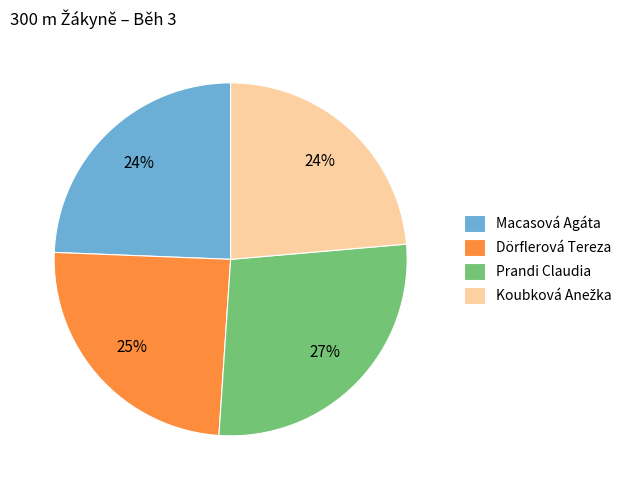

To the nearest percent, what percentage of the pie is Prandi Claudia?

27%